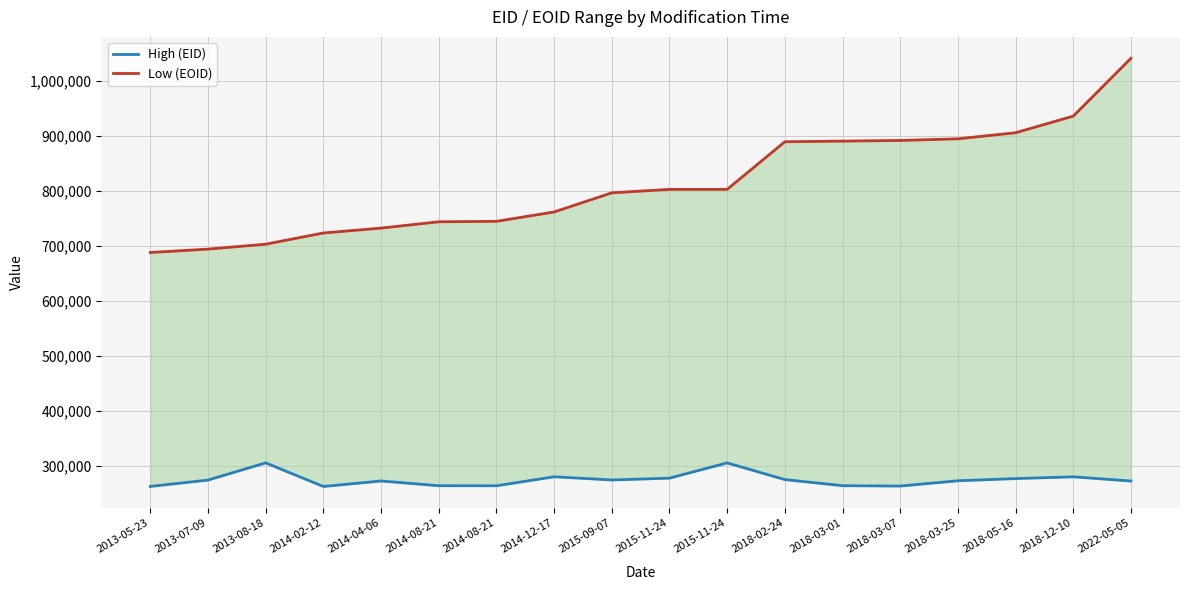

At which category does Low (EOID) reach its first local valley?

2015-11-24